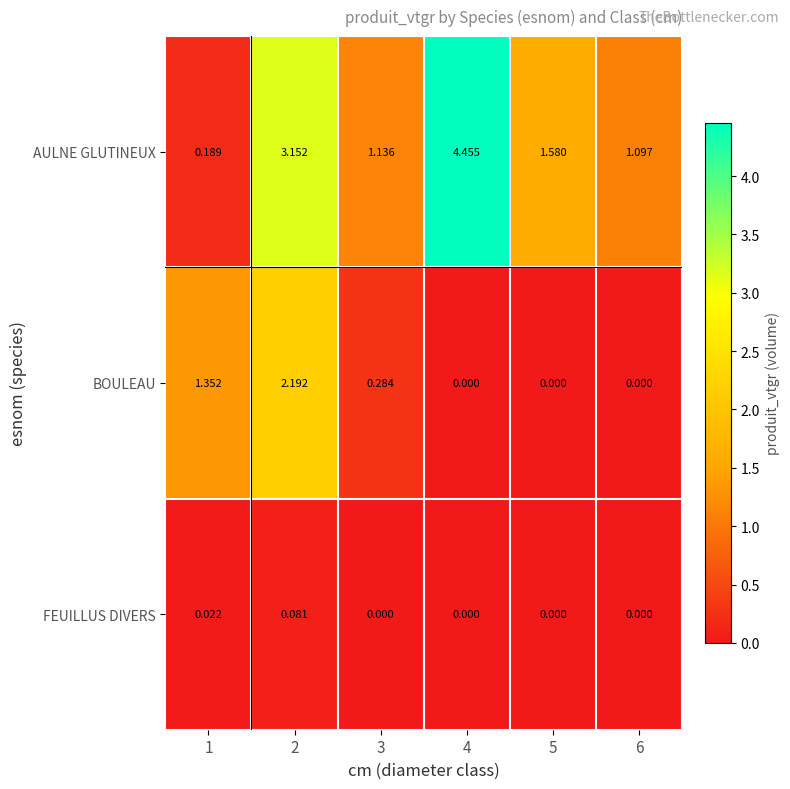

How many categories are shown in the chart?

6